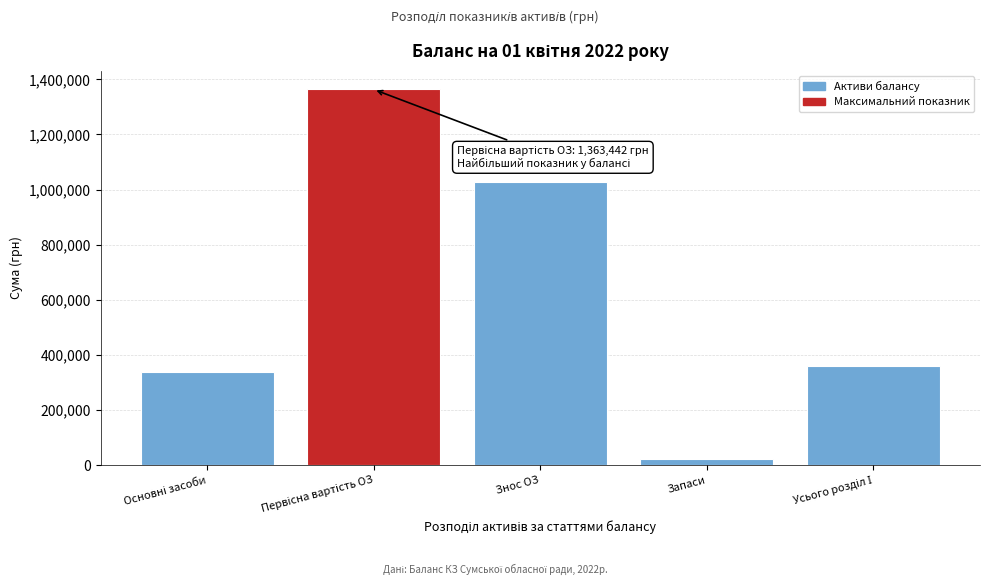

Reading left to right, what are all the values shown in this chart?

337253	1363442	1026189	23073	360326